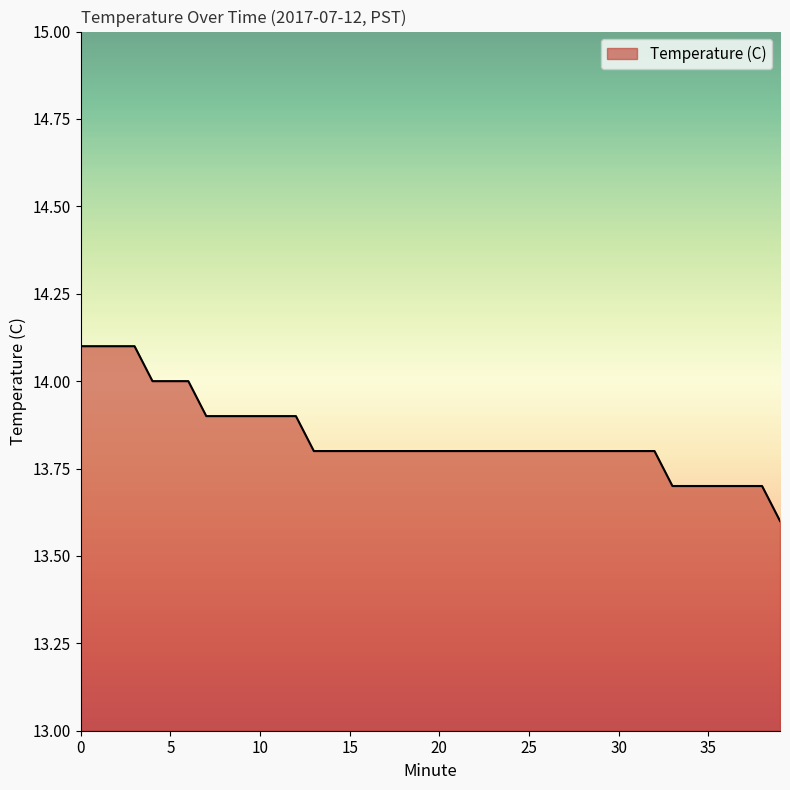

What is the minimum value shown in the chart?

13.6